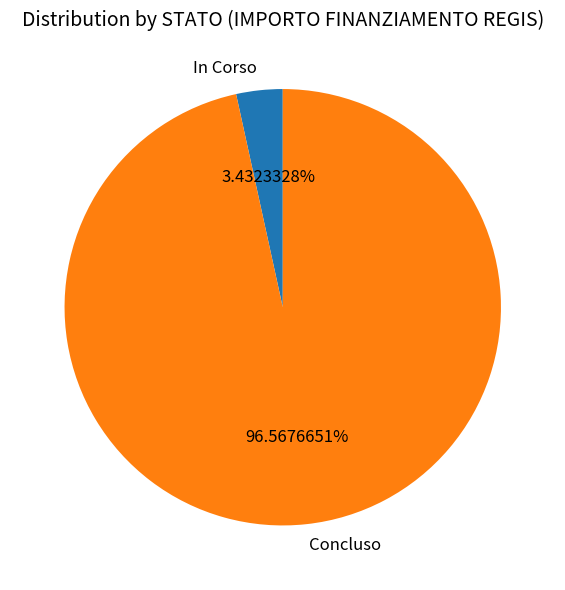

Combined, do Concluso and In Corso account for over 50%?

Yes